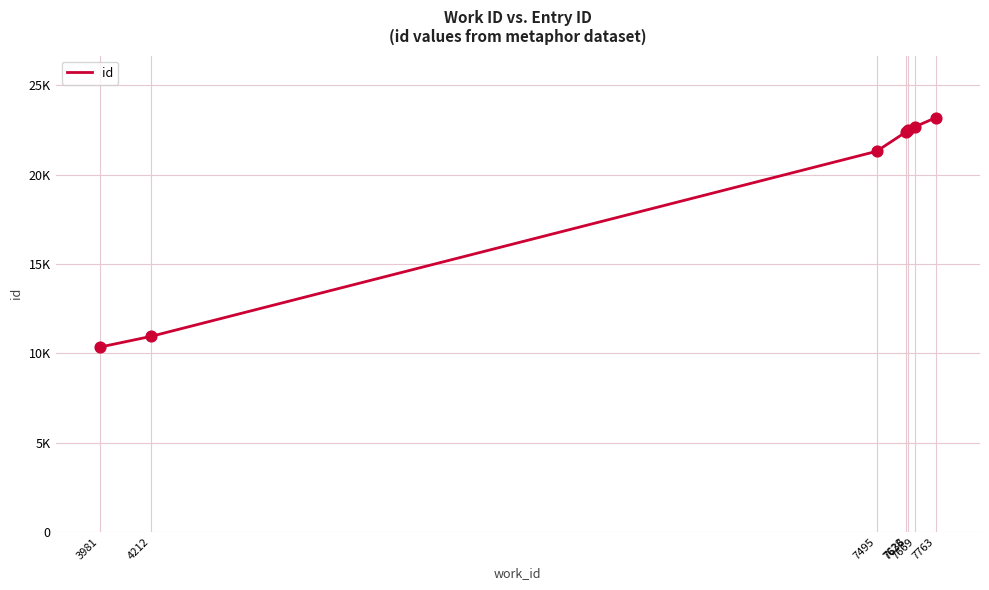

Which has a higher value, 7636 or 4212?

7636